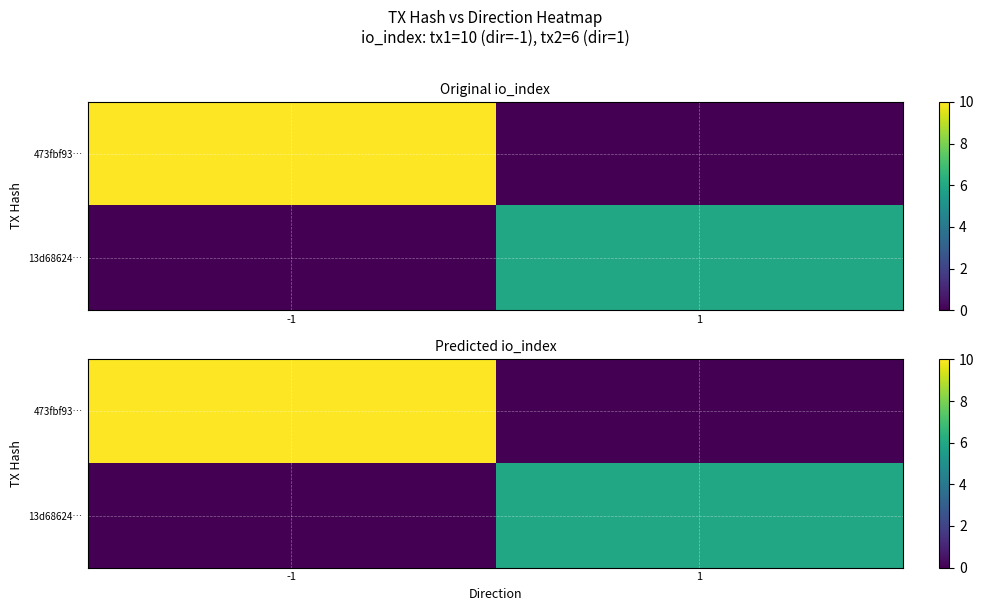

What is the total value across all series at -1?

10